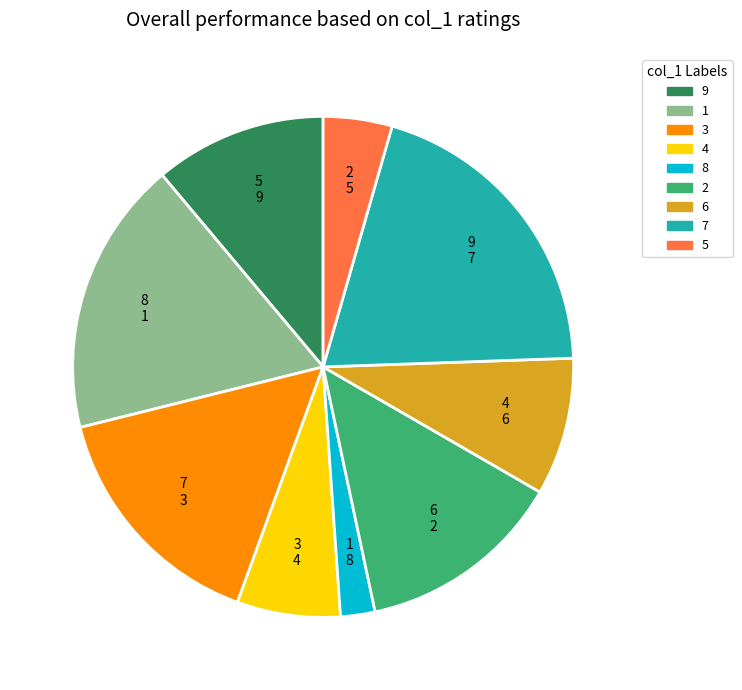

Count the number of slices in the pie.

9